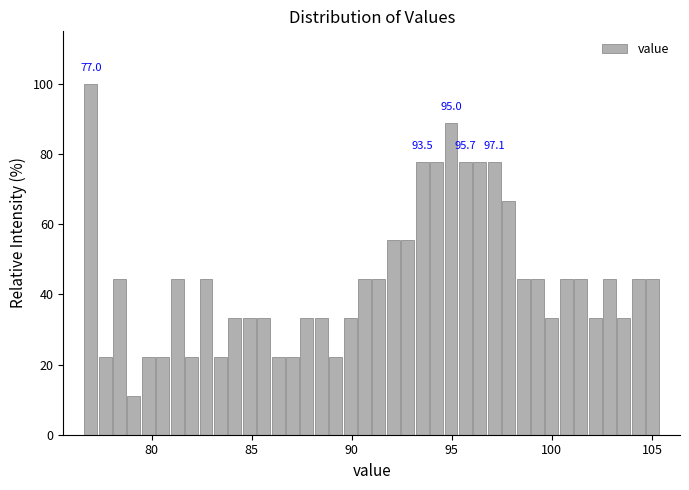

Around what value on the x-axis is the tallest bar? Give the approximate position of its centre, as read against the axis.

77.0